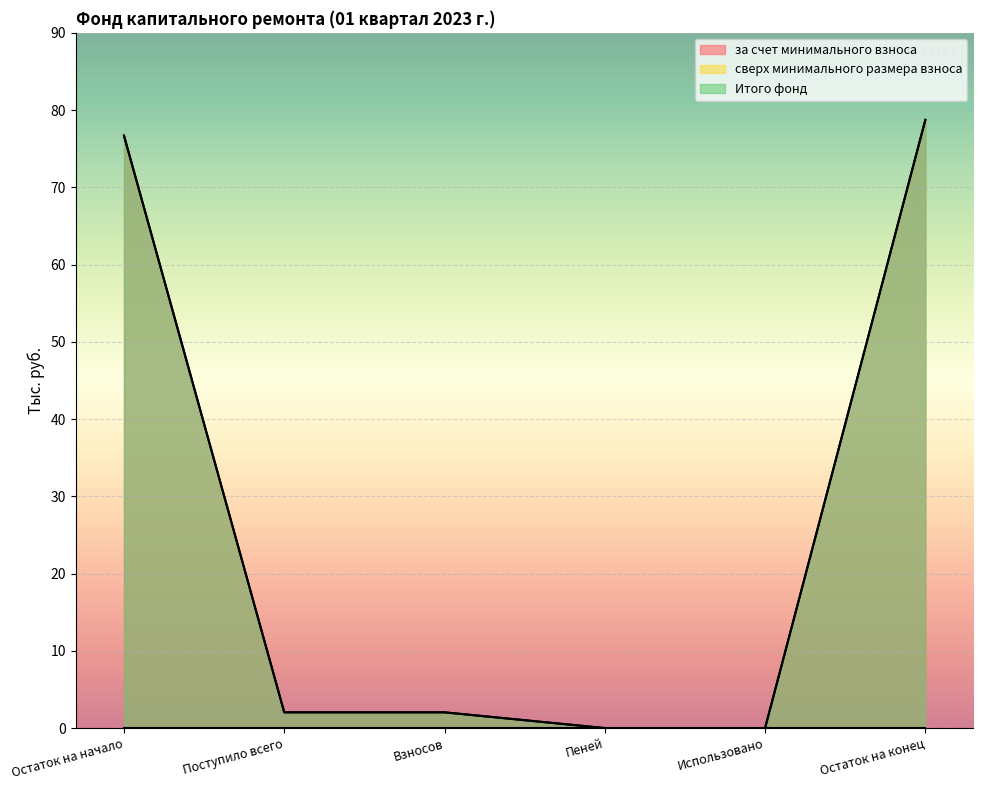

The value of Итого фонд at Поступило всего is 2.0. True or false?

True